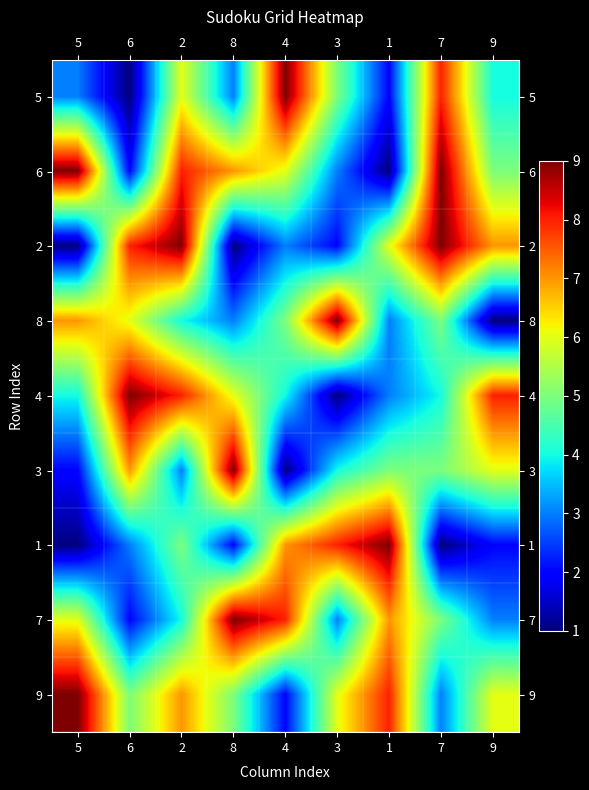

At which category does the chart reach its peak across all series?

4